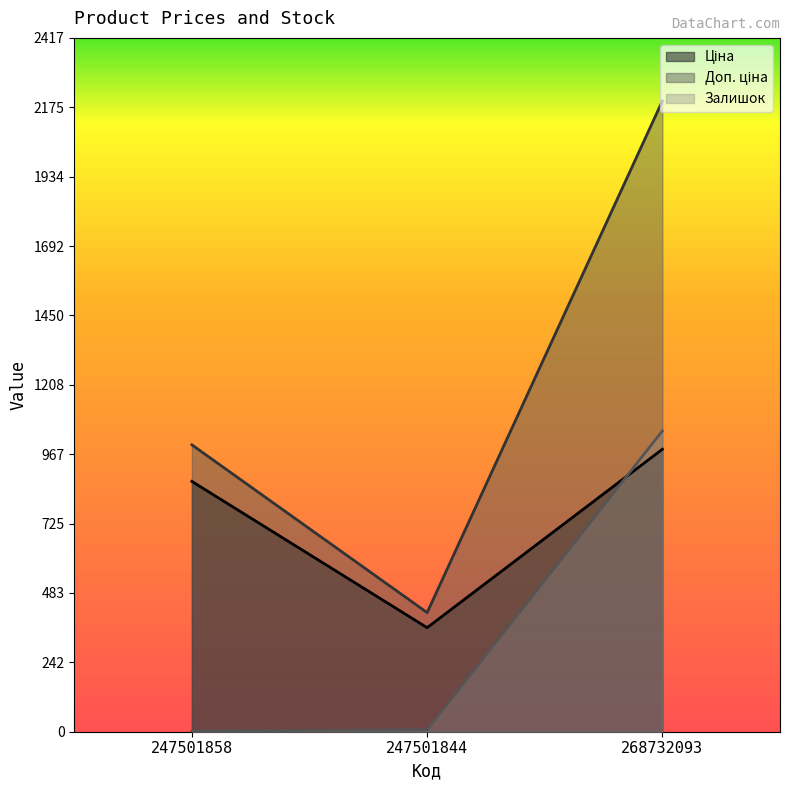

Reading right to left, what are all the values shown in this chart?

Ціна: 984.0	362.5	872.0
Доп. ціна: 2197.3	415.0	999.3
Залишок: 1048.0	7.0	2.0